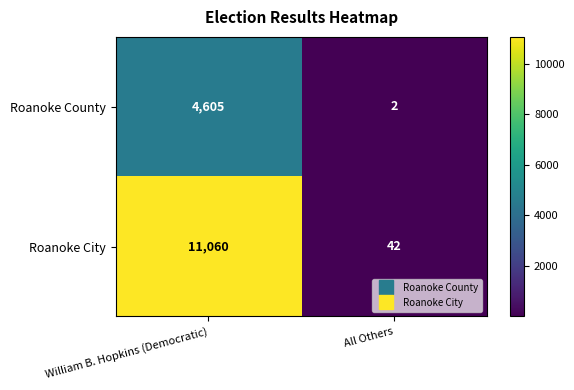

Count the number of data series in this chart.

2